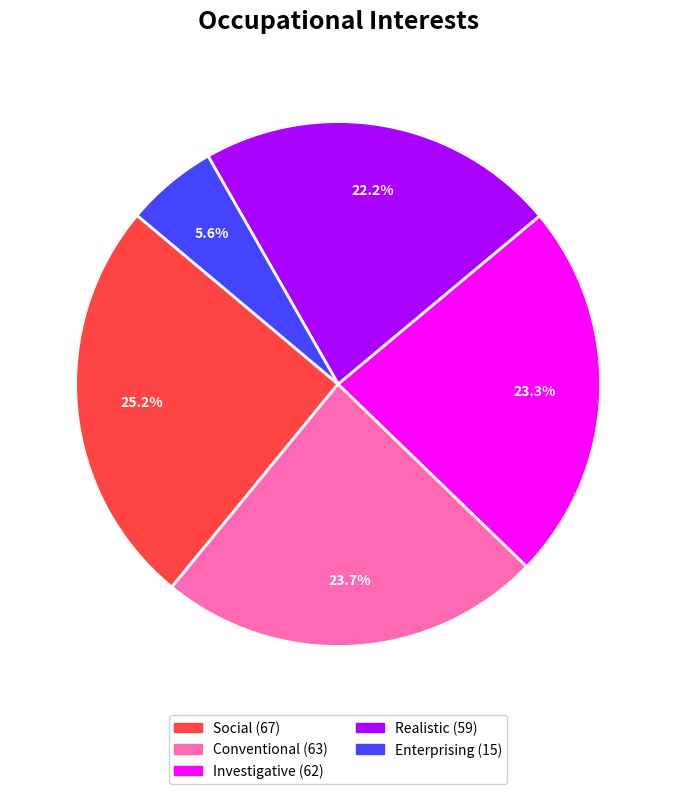

Is there a majority slice in this chart?

No